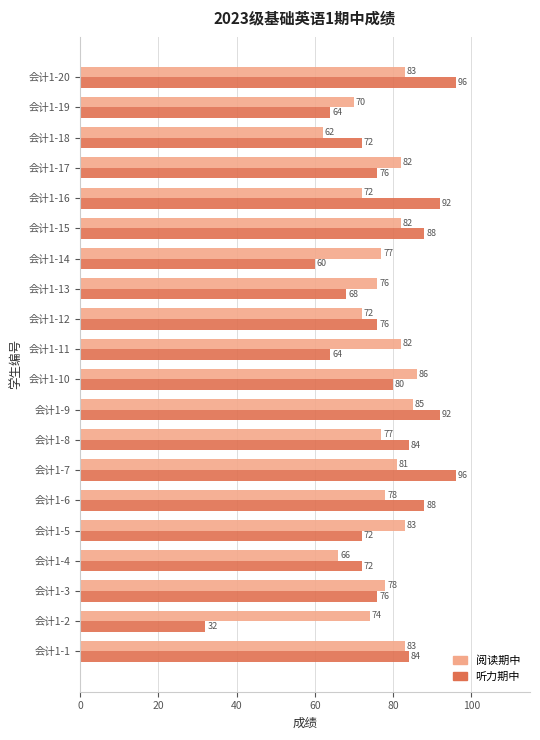

The 阅读期中 series shows 19 at 会计1-17. True or false?

False